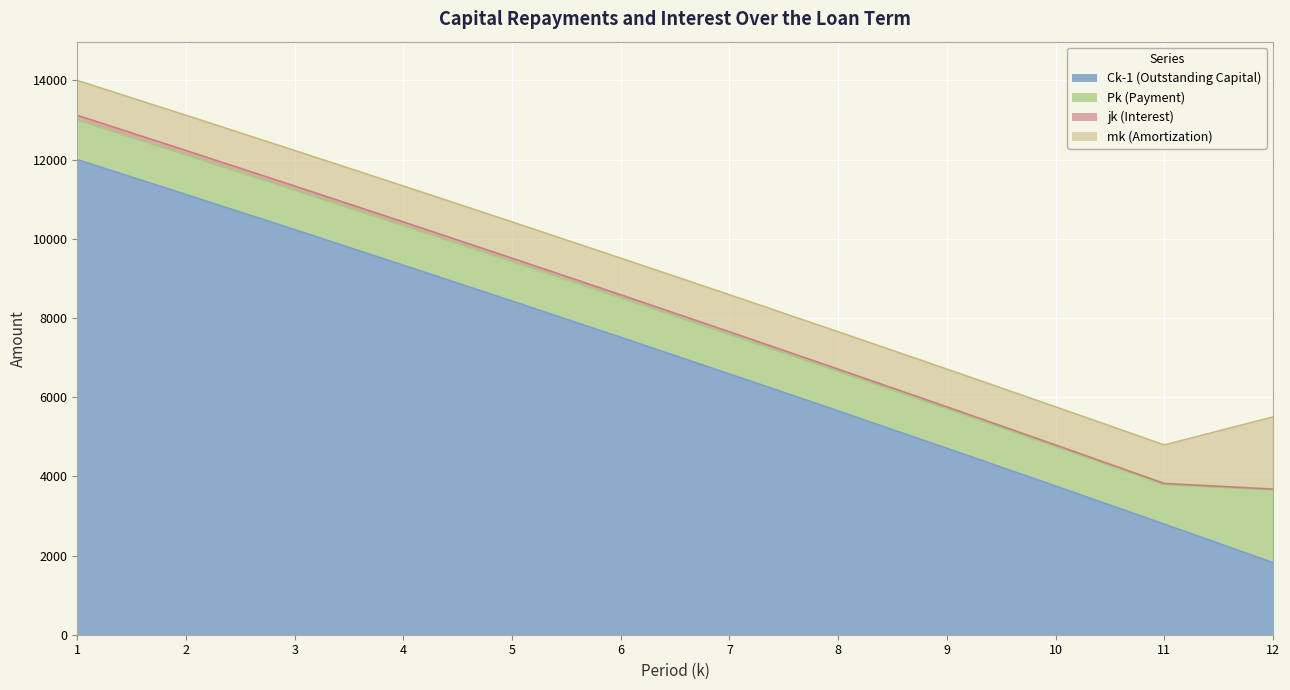

At which label does Ck-1 (Outstanding Capital) reach its minimum?

12